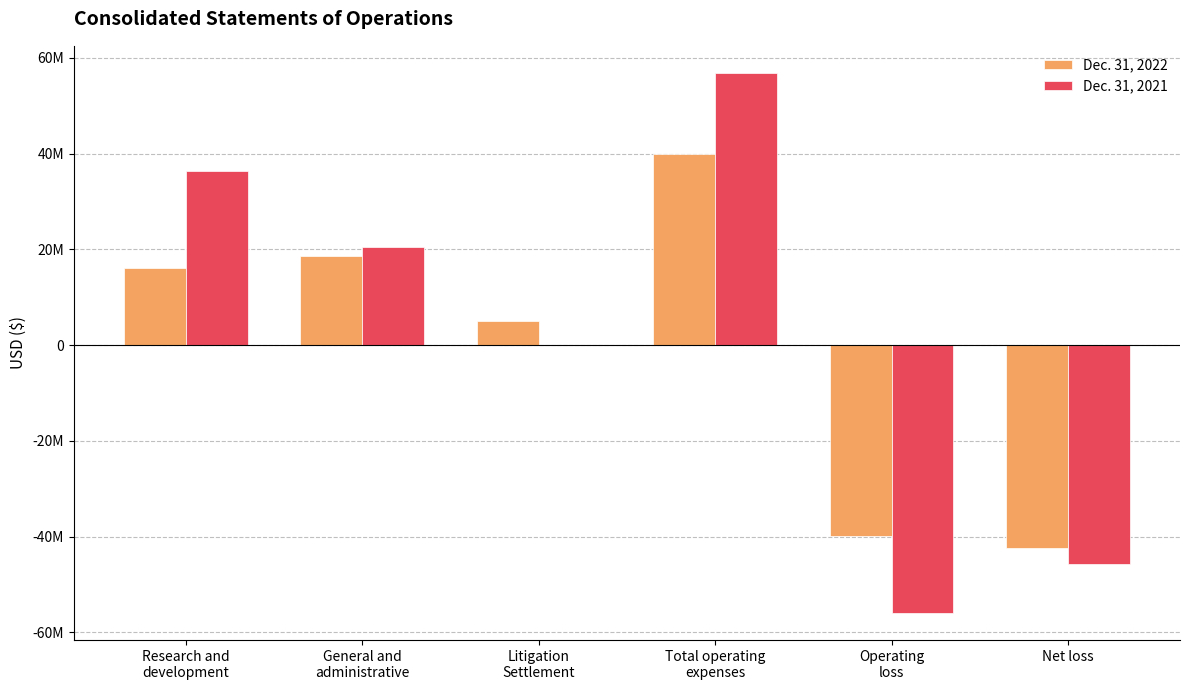

What is the label of the 4th bar from the left?

Total operating
expenses